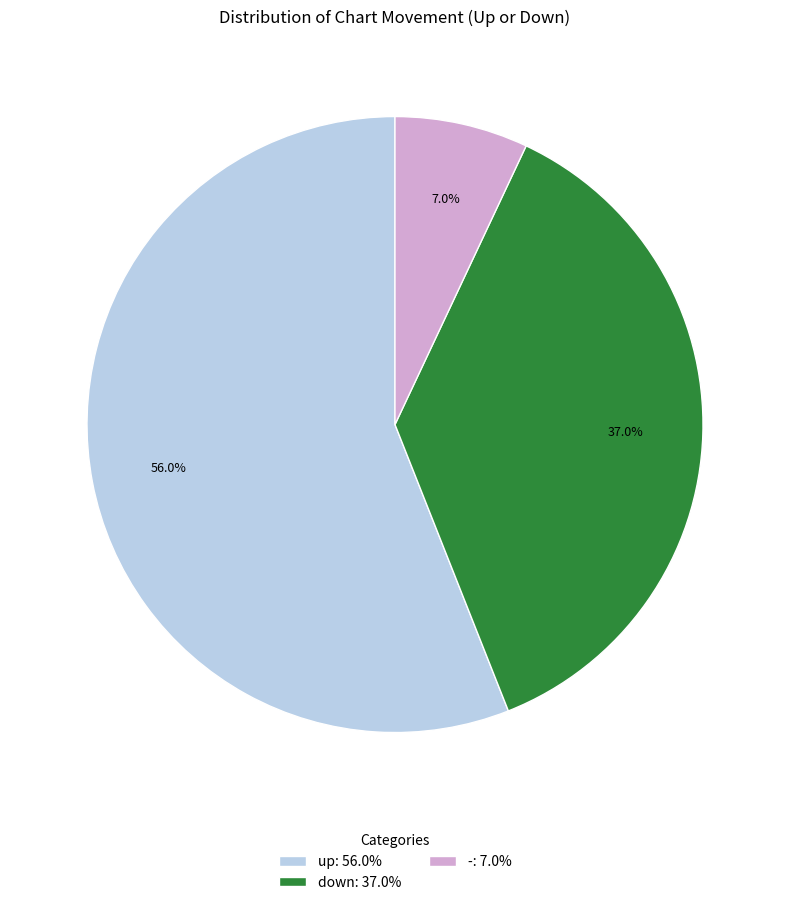

Is there any slice that represents more than half of the pie?

Yes